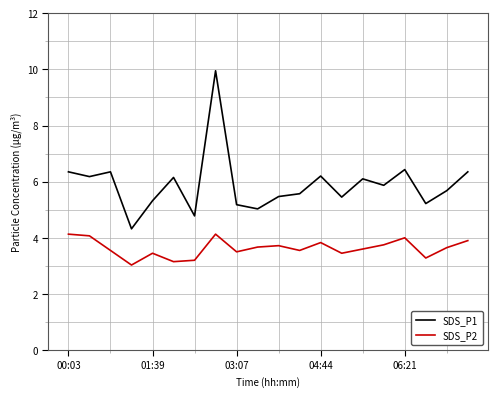

Which series has the largest range (max minus min)?

SDS_P1